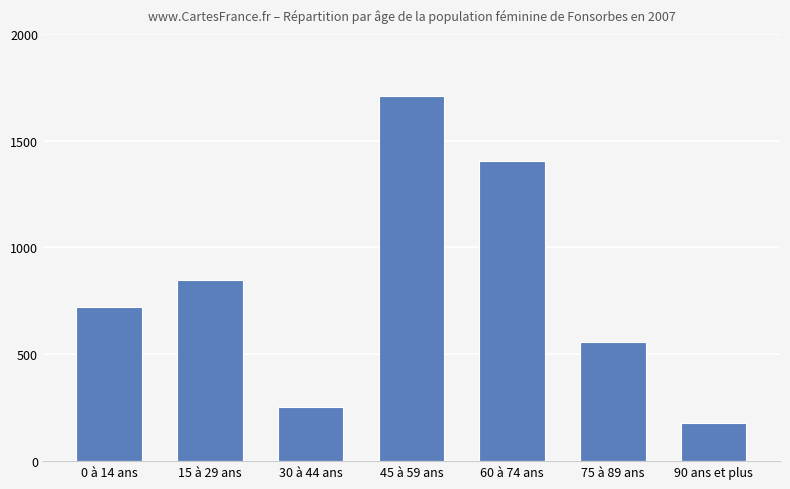

Rank the categories by value from highest to lowest.

45 à 59 ans, 60 à 74 ans, 15 à 29 ans, 0 à 14 ans, 75 à 89 ans, 30 à 44 ans, 90 ans et plus